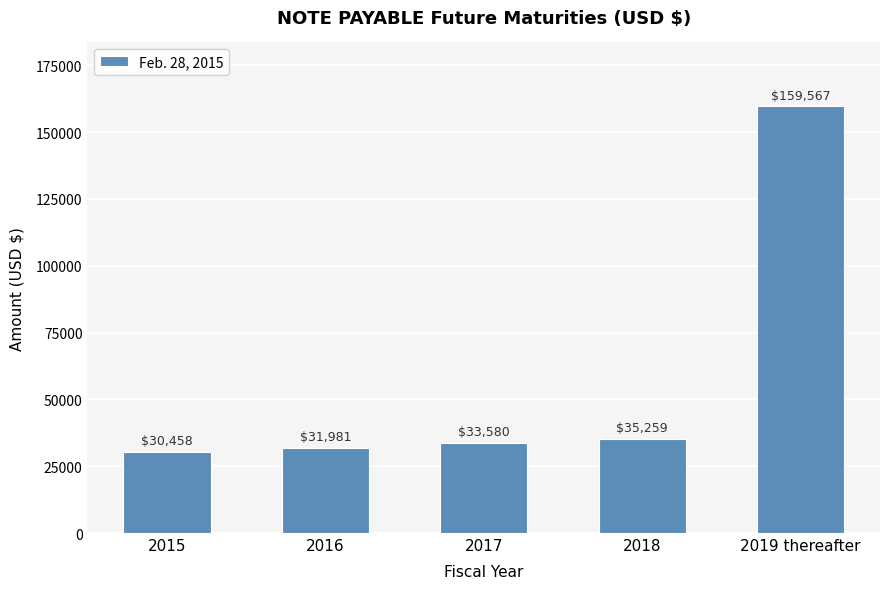

What is the average value?

58169